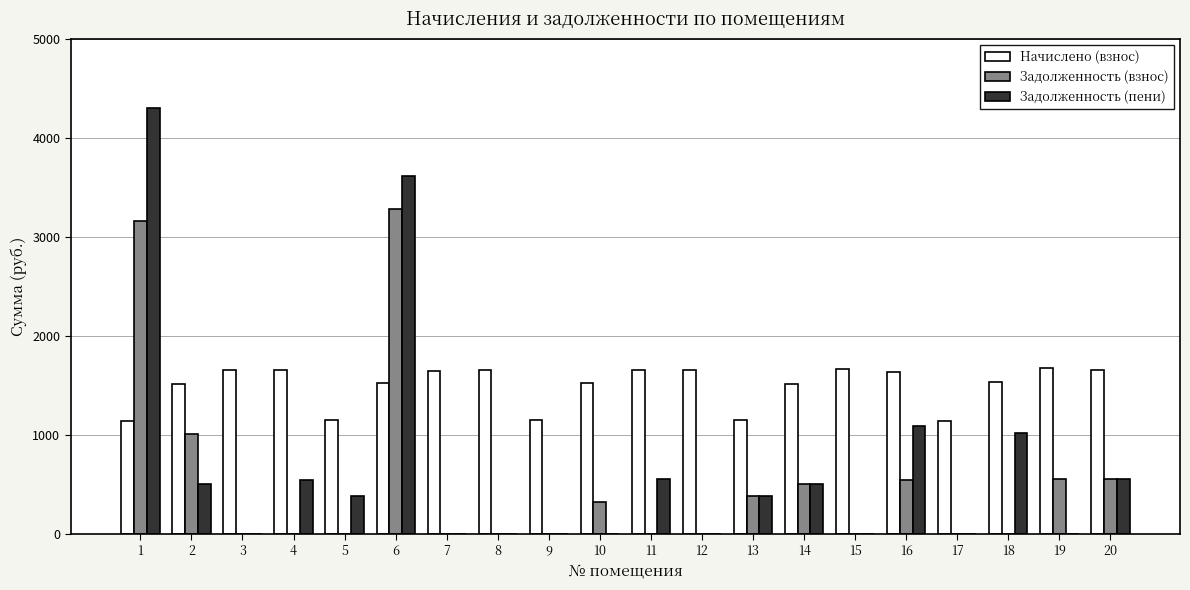

Is the value of Начислено (взнос) at 19 greater than the value of Задолженность (взнос) at 19?

Yes